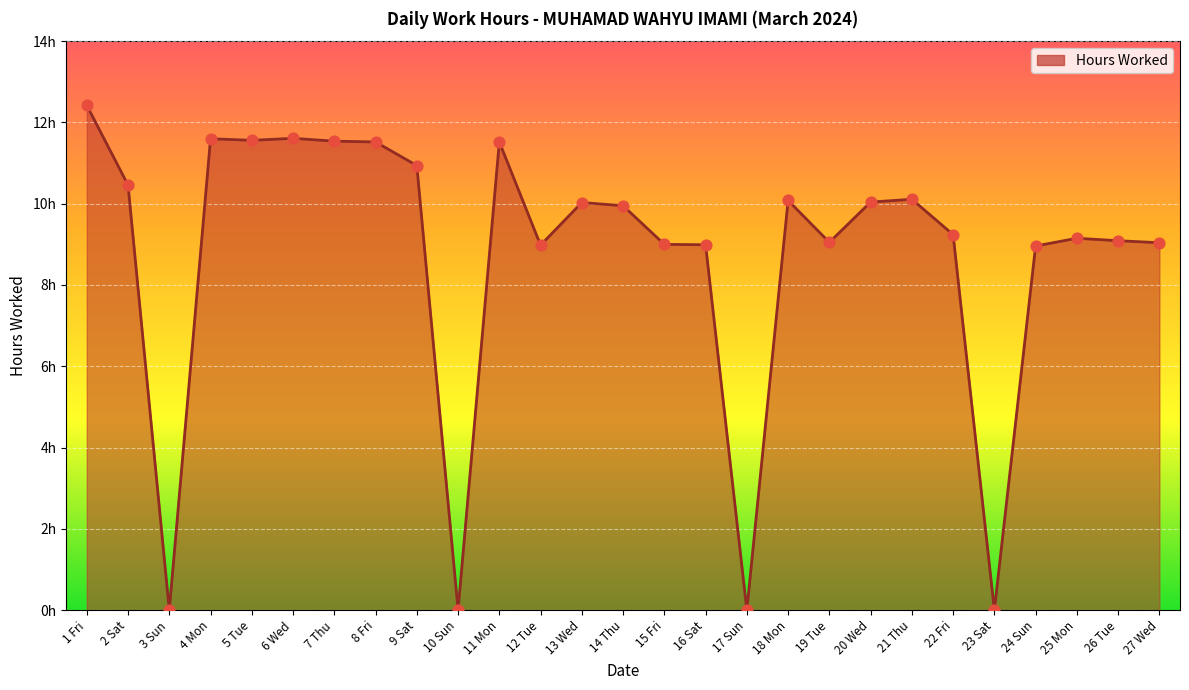

Is this an area chart (filled region under the line)?

Yes